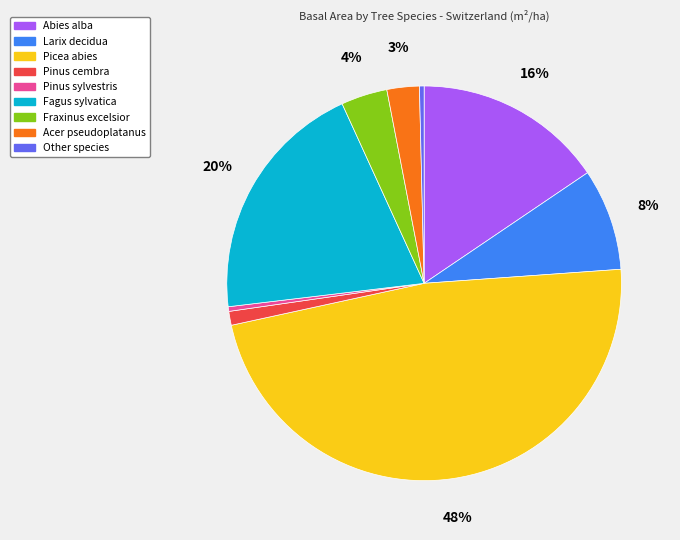

Does Pinus sylvestris represent more than half of the total?

No